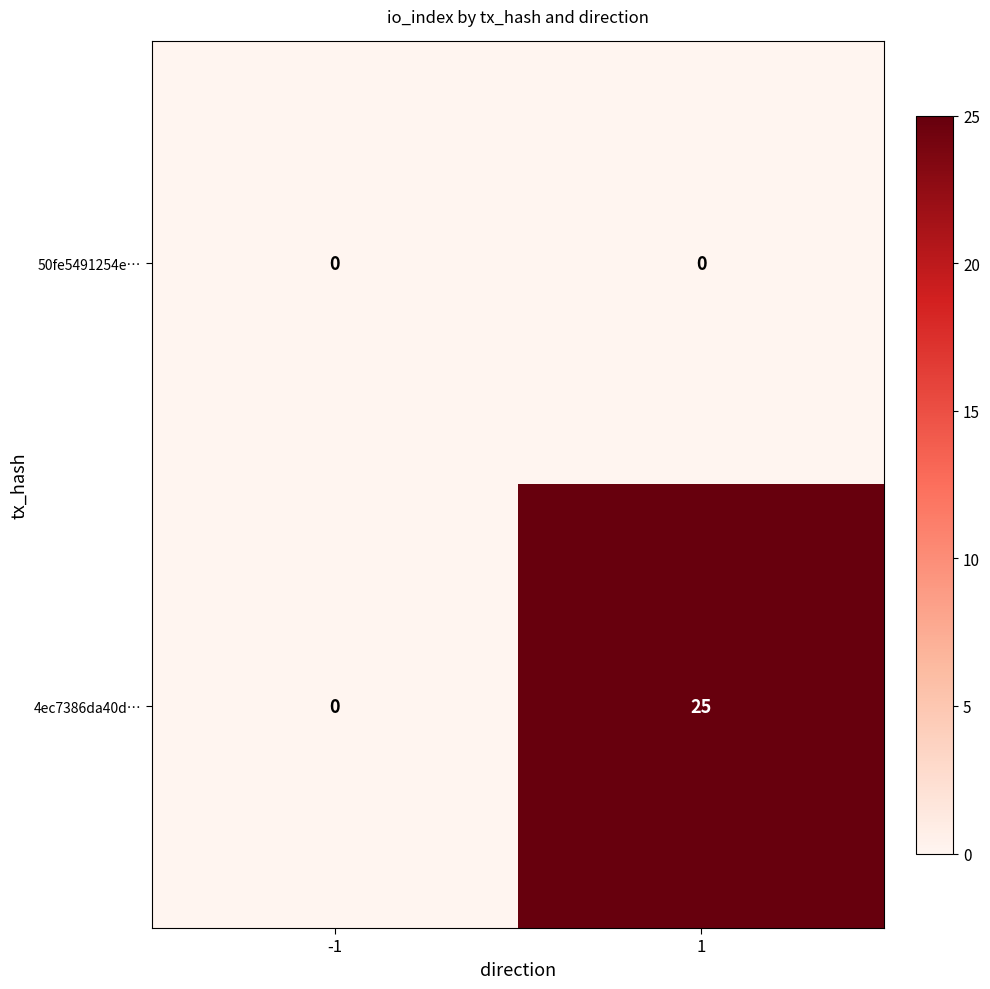

Reading left to right, extract all data points from this chart.

50fe5491254e…: -1=0	1=0
4ec7386da40d…: -1=0	1=25